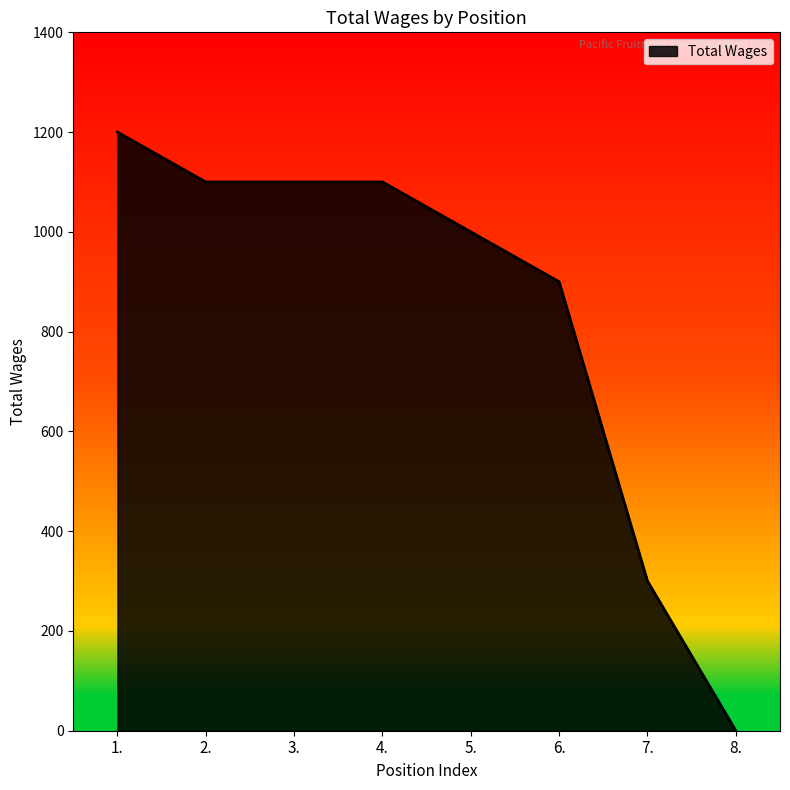

True or false: the data shows 1904 at 2..

False